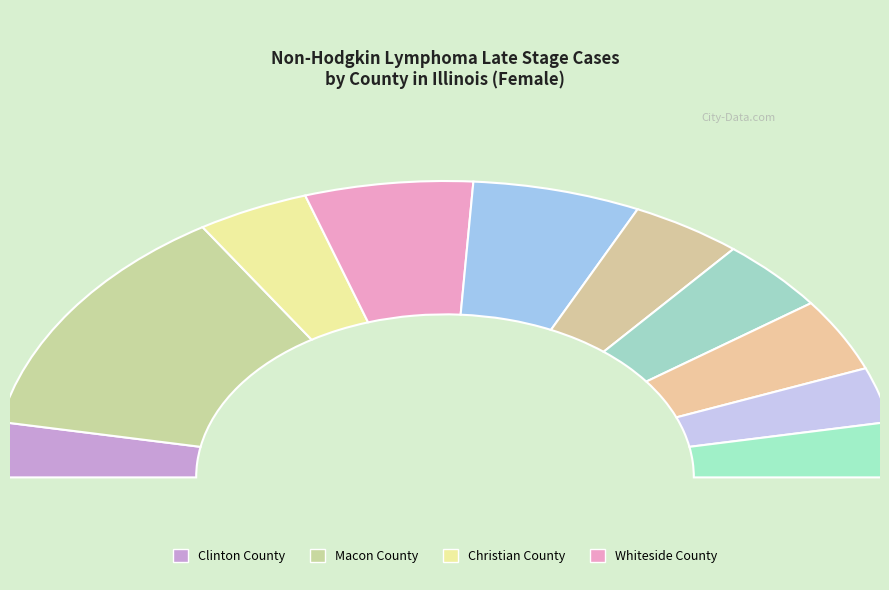

Do Christian County and Macoupin County together represent more than half of the pie?

No